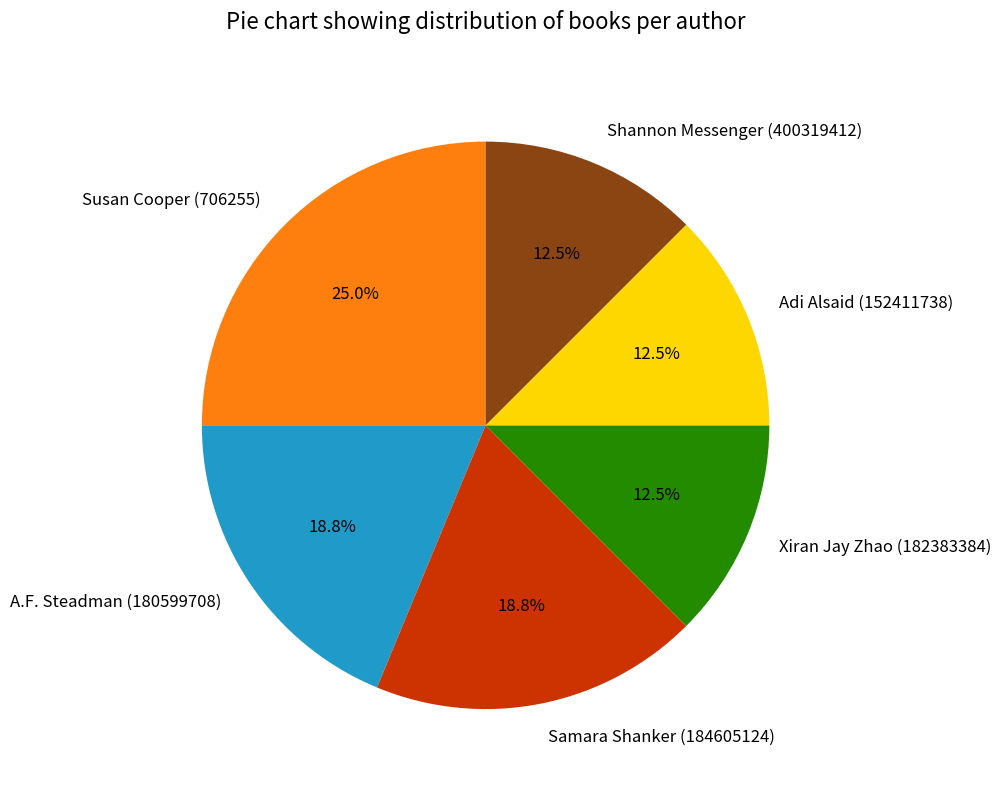

What percentage do Xiran Jay Zhao (182383384) and Susan Cooper (706255) together represent?

37.5%